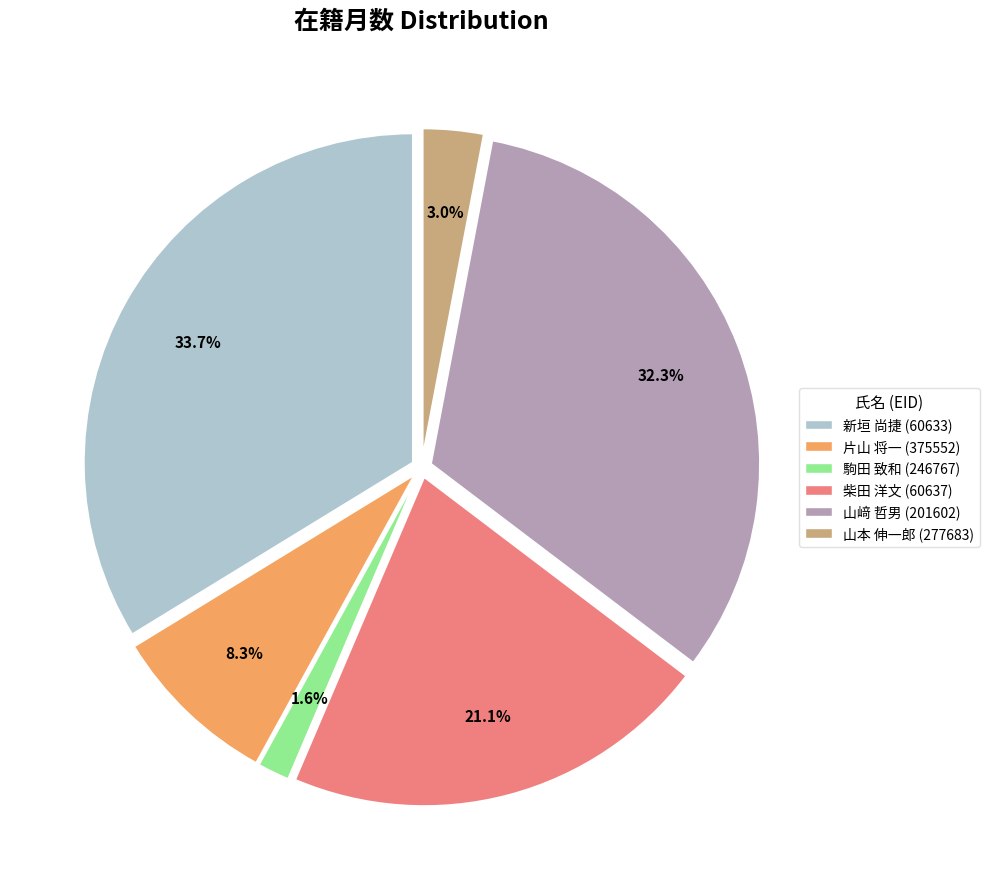

Which slice is the largest?

新垣 尚捷 (60633)